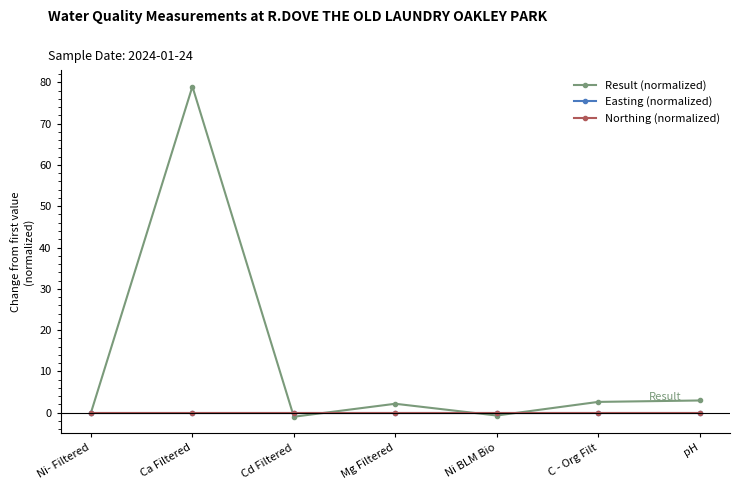

Which series has the largest total across all categories?

Result (normalized)